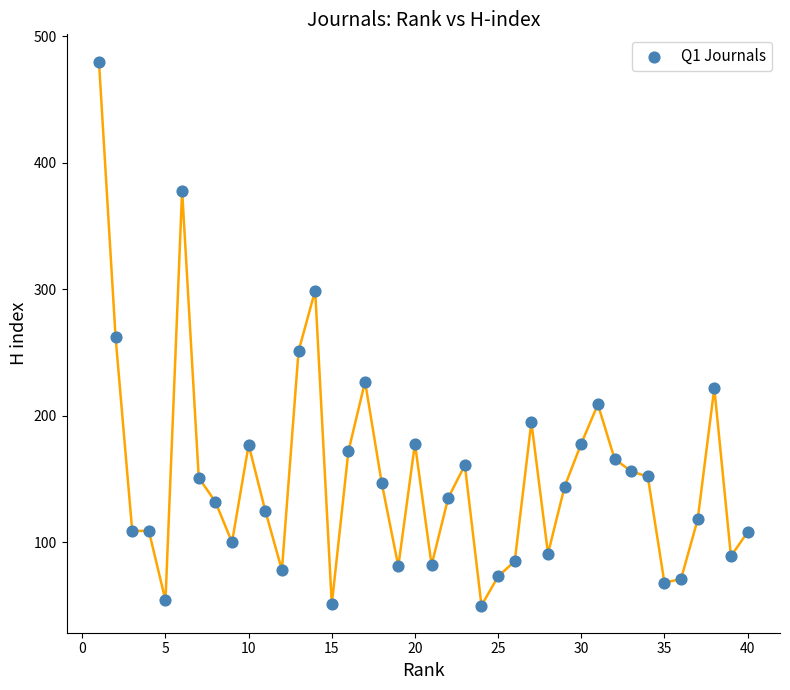

What is the range of Y values (max minus min)?

430